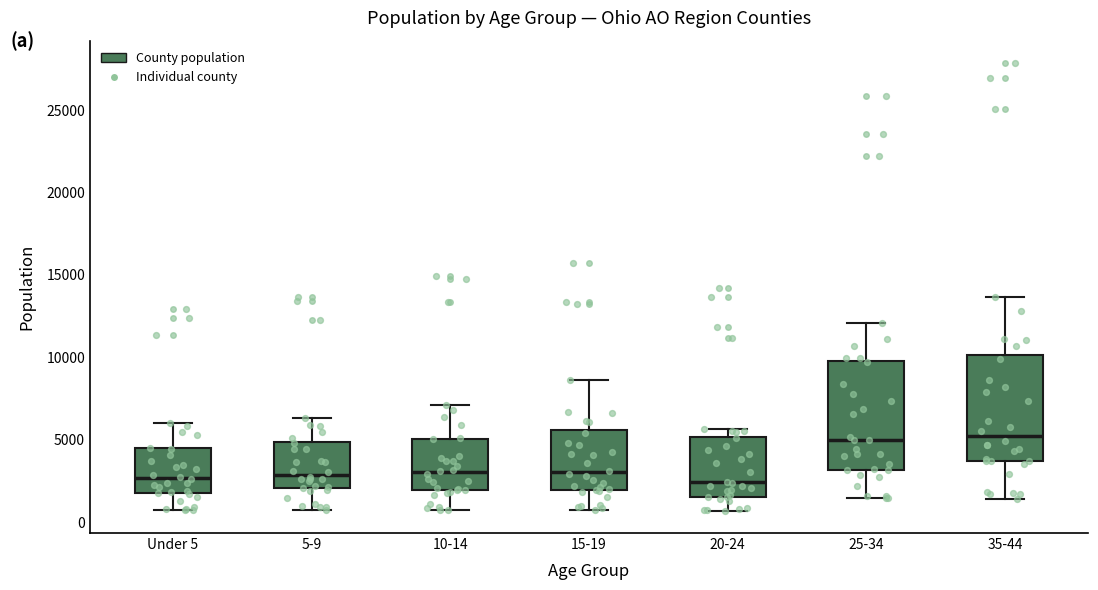

Where does the lower whisker of the box for 5-9 end on the y-axis? The values are not printed on the chart, so give them approximately, as read against the axis.

1000